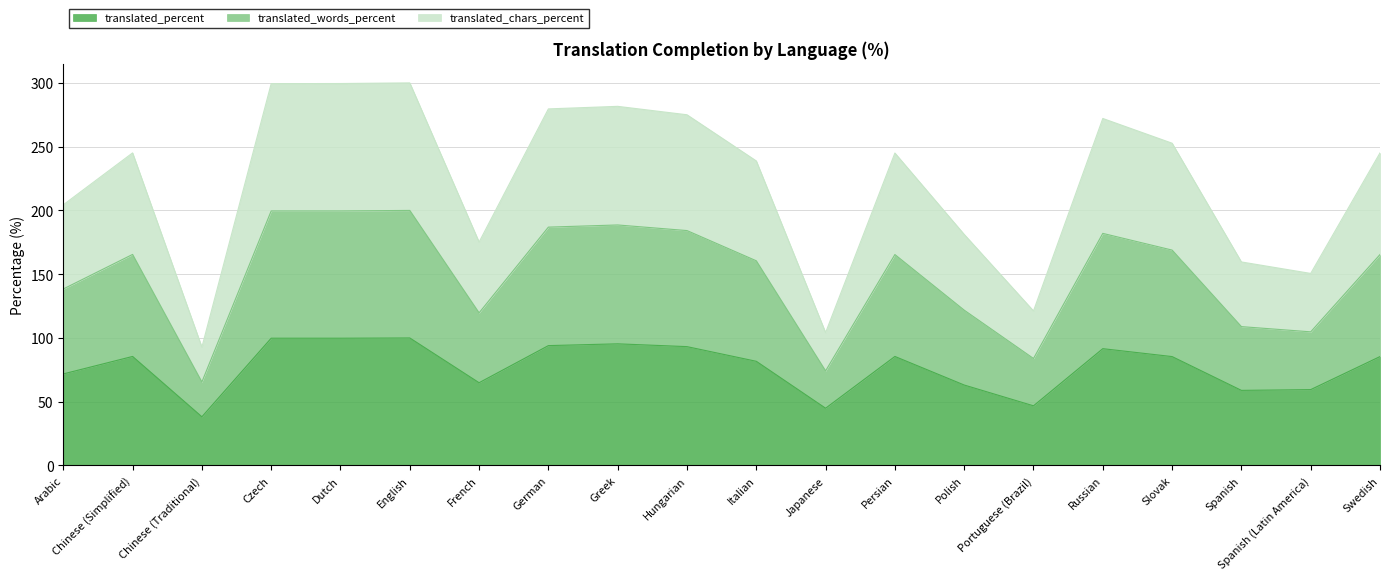

What is the total value across all series at Italian?

238.8